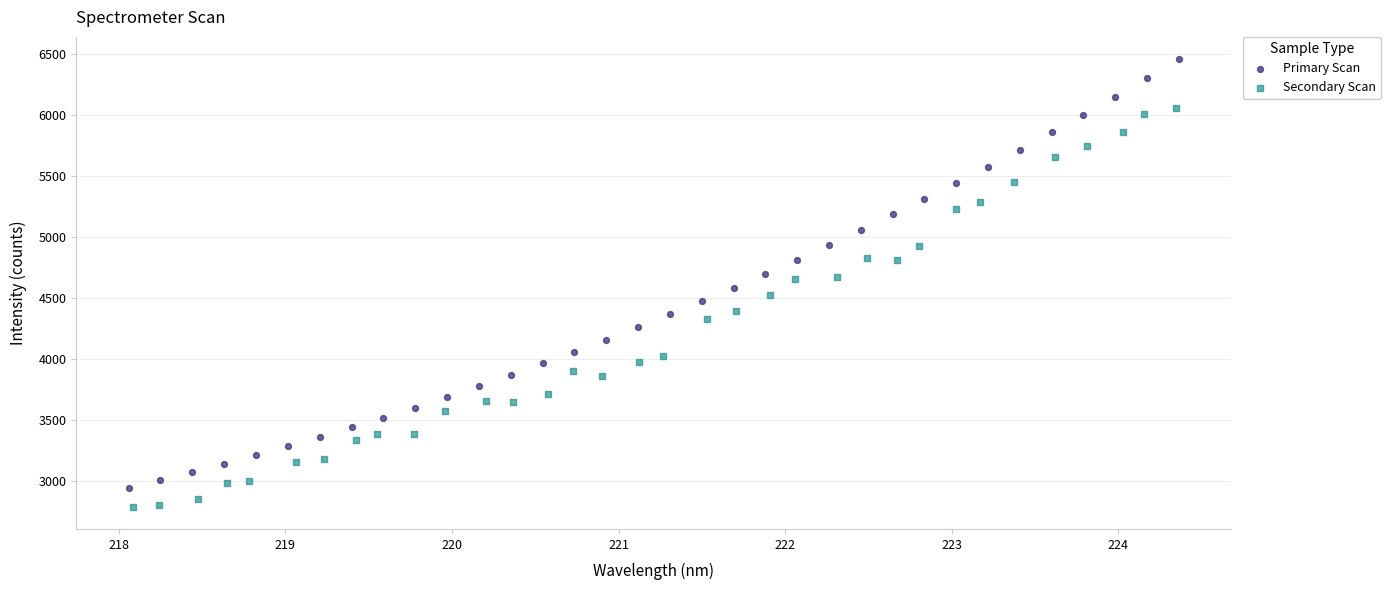

Which series has the widest spread of Y values?

Primary Scan